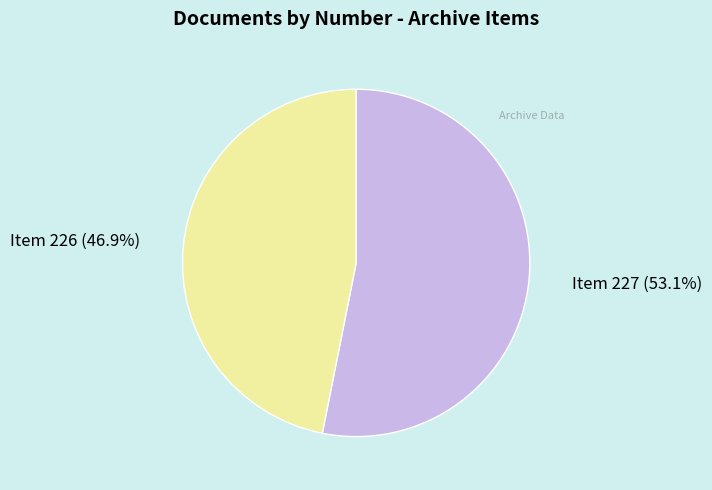

Is there any slice that represents more than half of the pie?

Yes